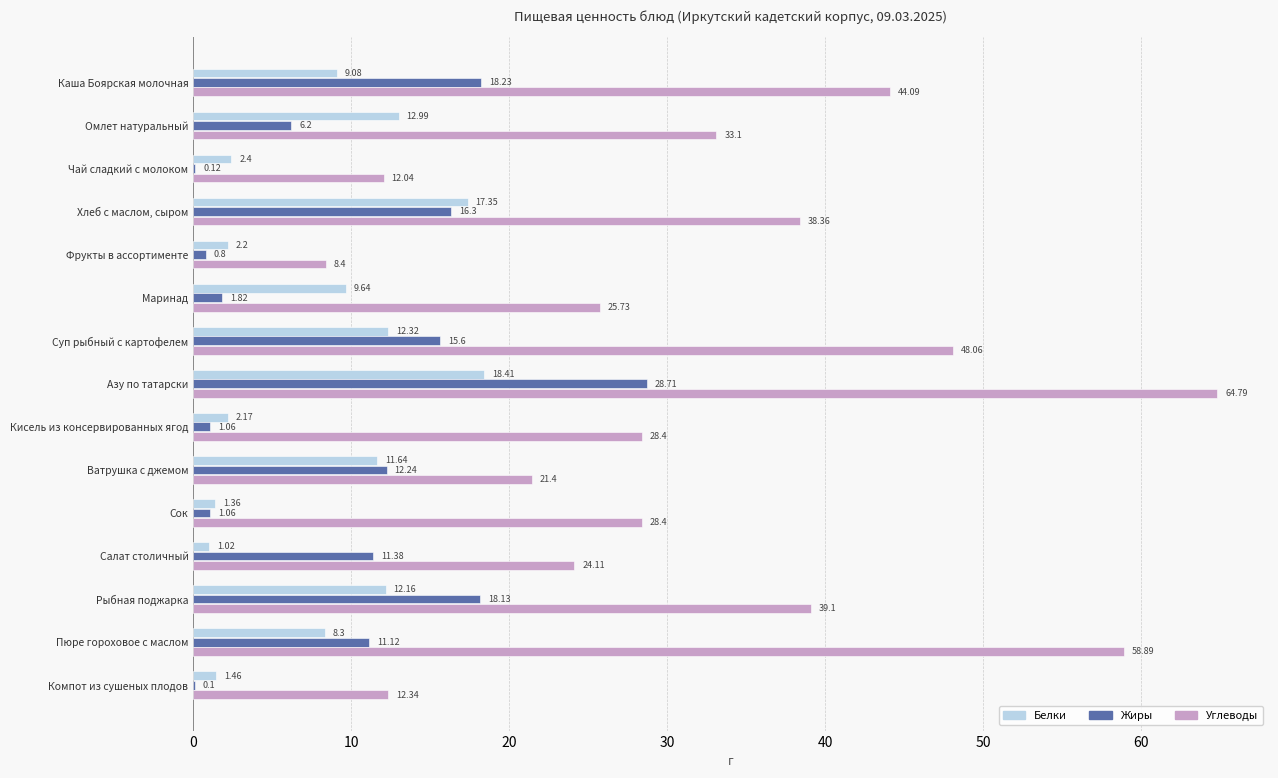

Which series changed the most between Омлет натуральный and Салат столичный?

Белки